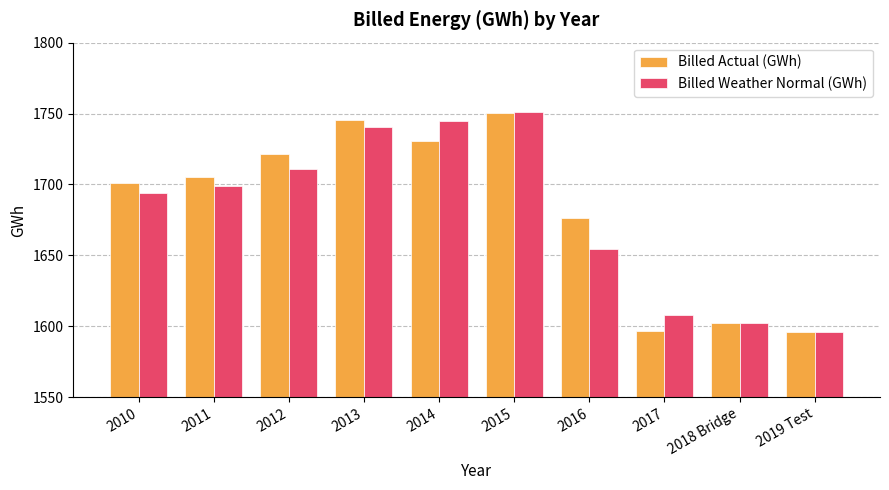

What is the maximum value for Billed Actual (GWh)?

1750.2